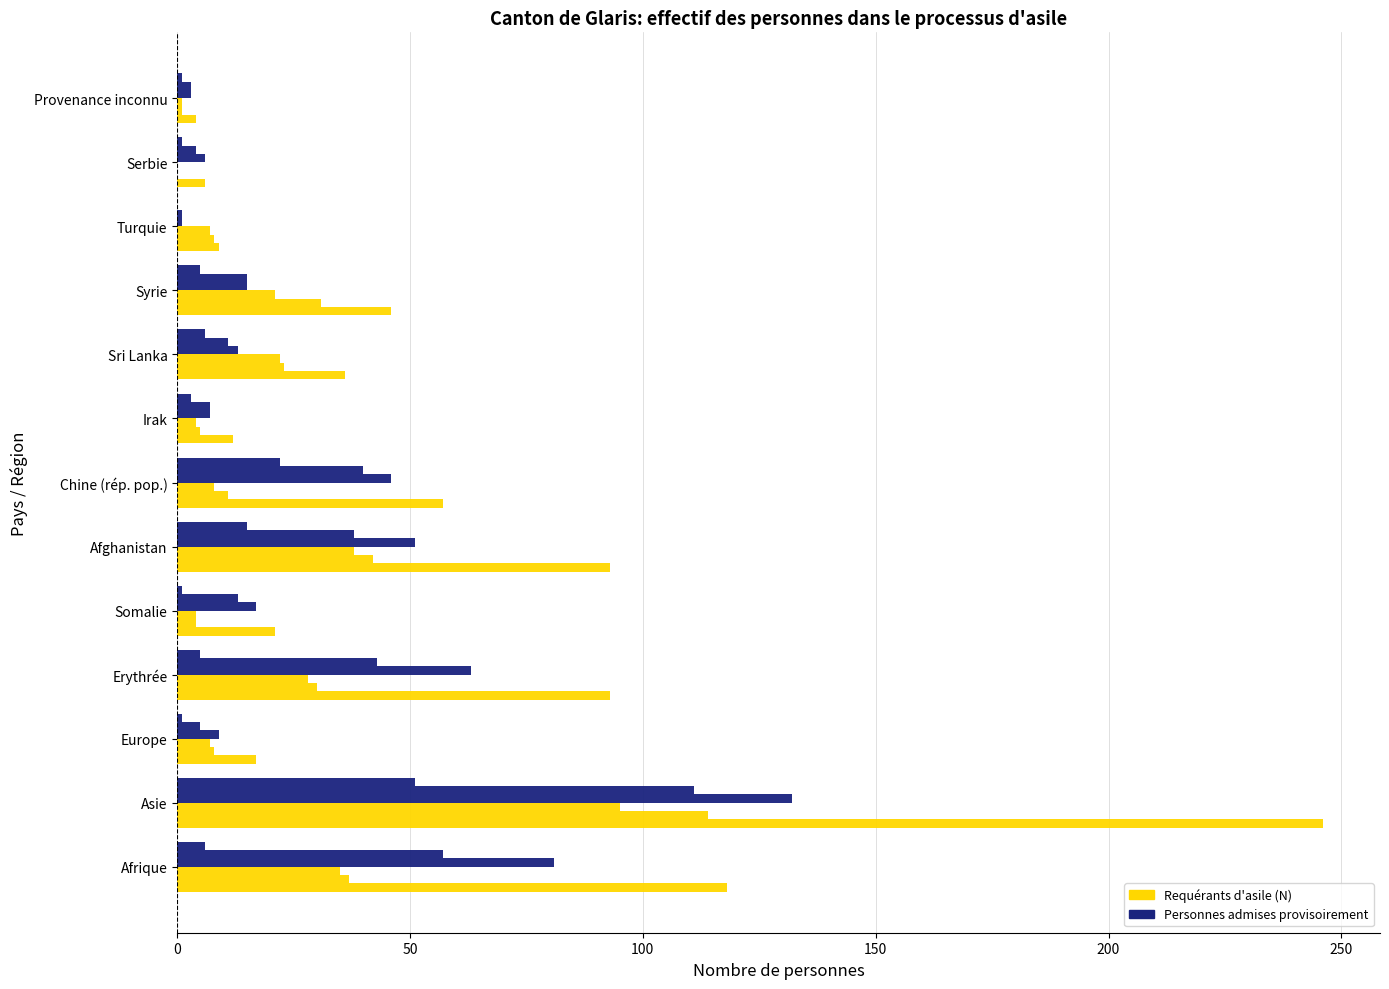

What is the value of the Total admises prov. bar at the 8th from the left?

7